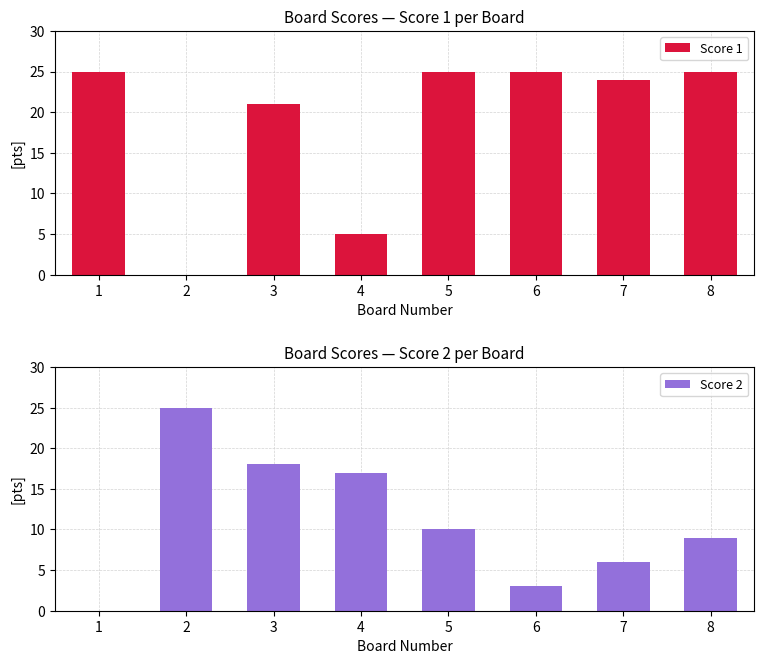

Where is Score 1 nearest to the value 12?

4